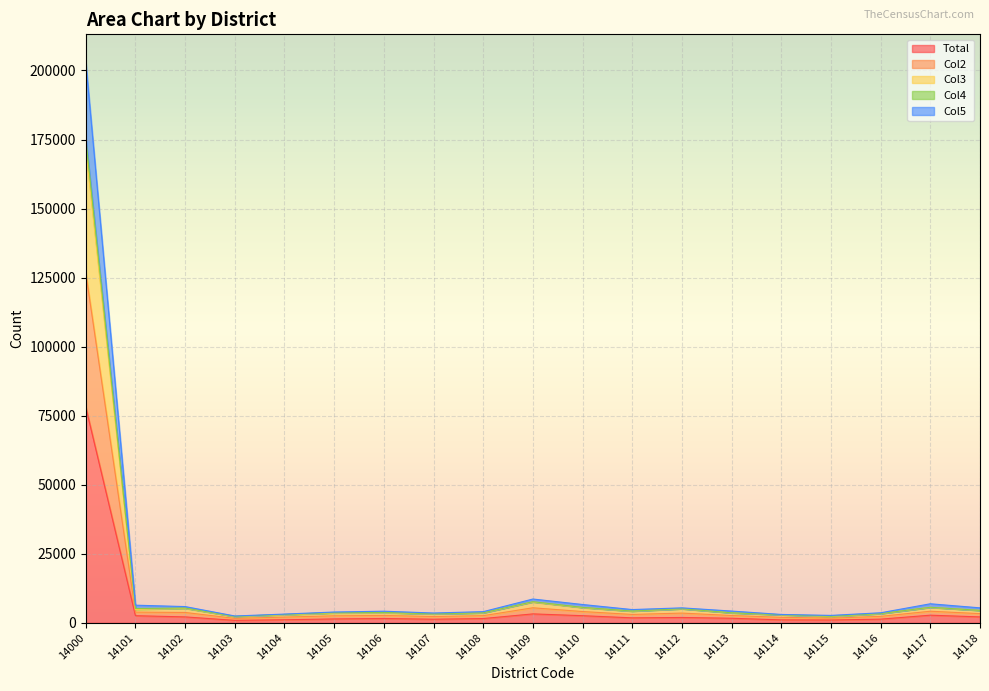

What is the difference between the Total values at 14102 and 14109?

1089